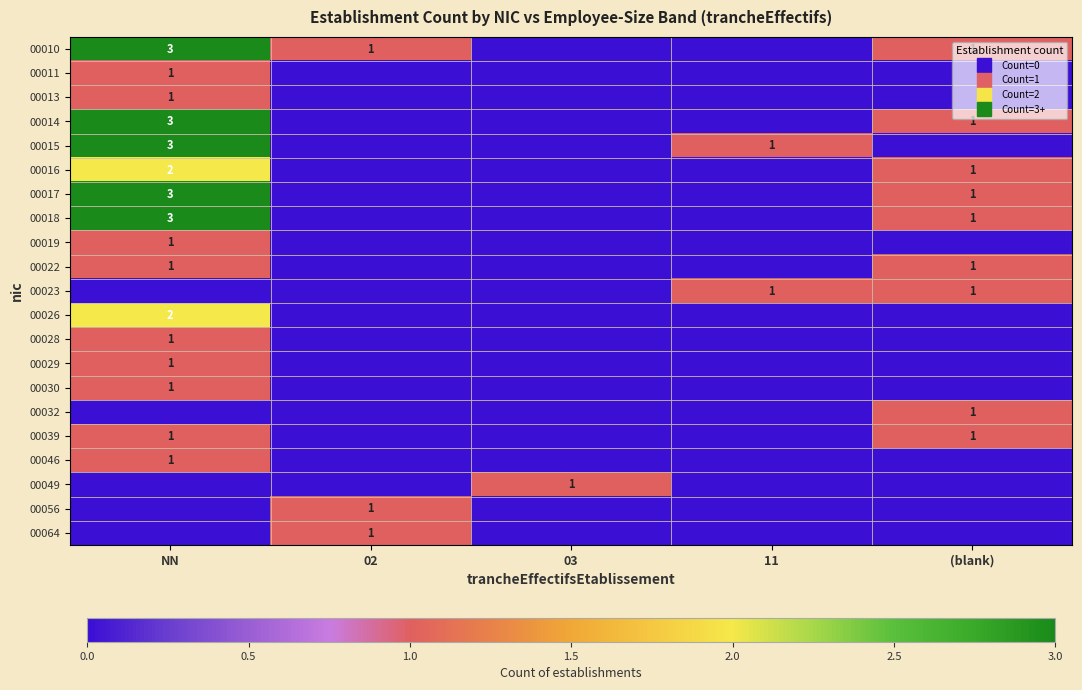

How many series are shown in this chart?

21